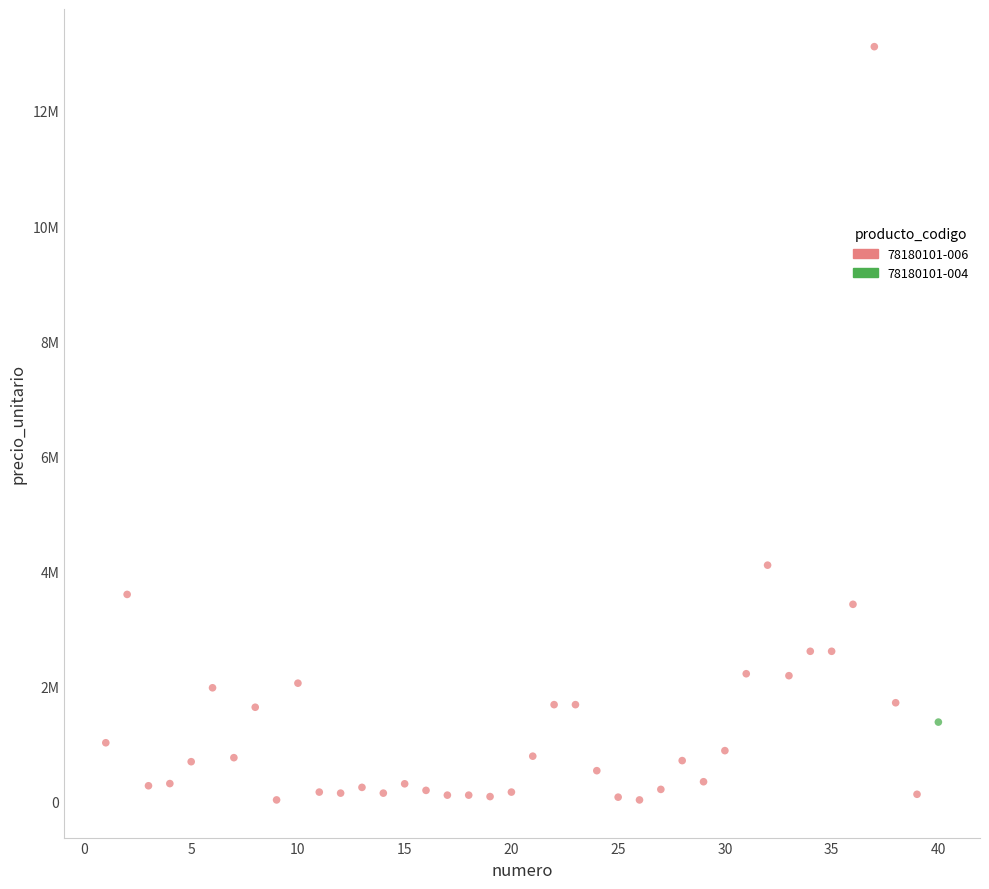

What are all the series names shown in the legend?

78180101-006, 78180101-004